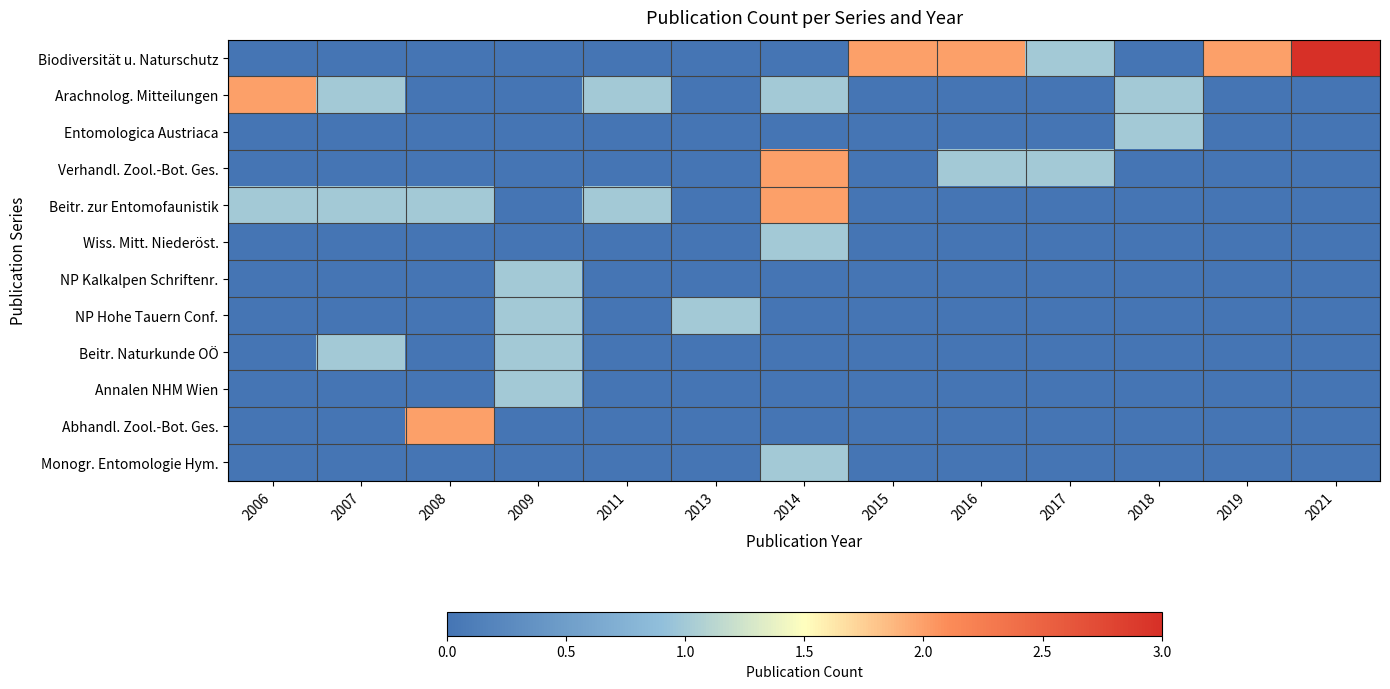

What is the total value across all series at 2017?

2